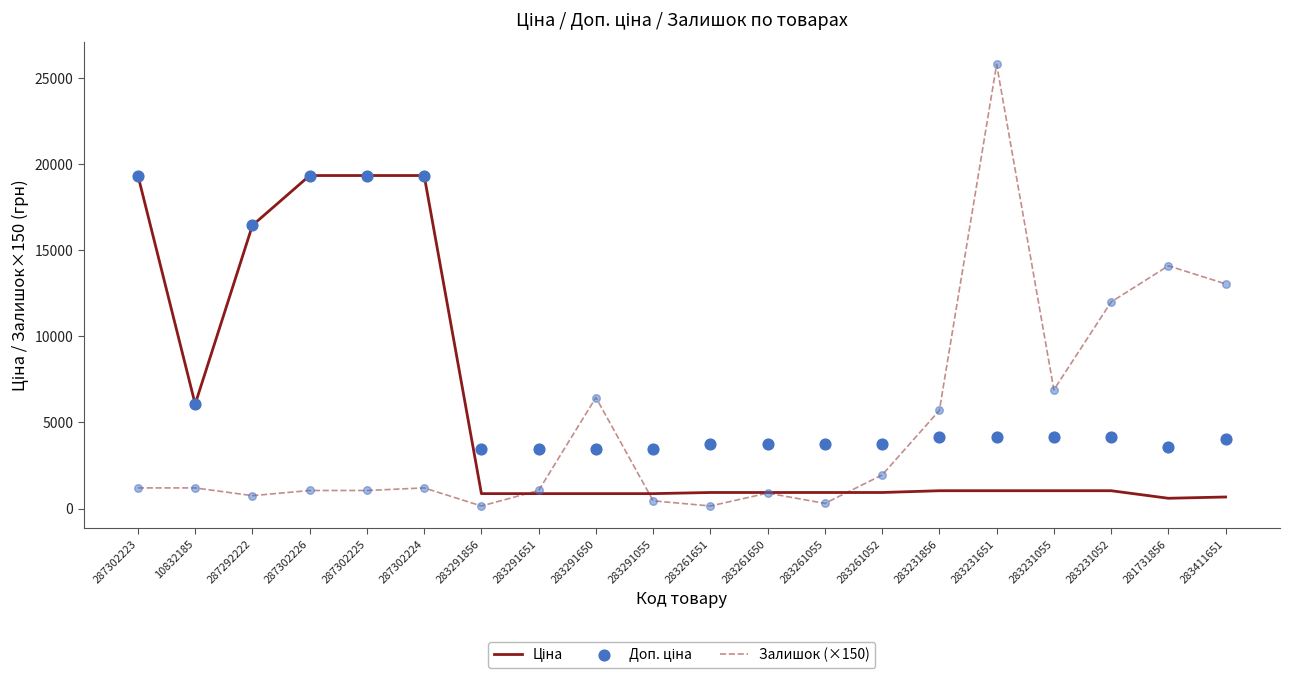

Which series has the largest total across all categories?

Доп. ціна